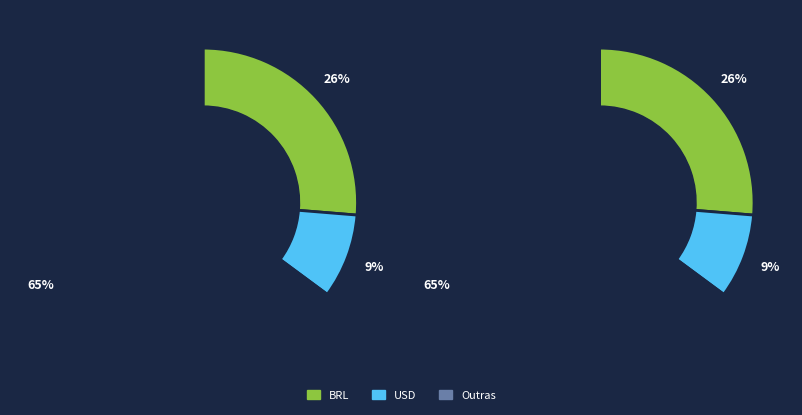

Is the sum of pct05 and pct35 greater than half?

No